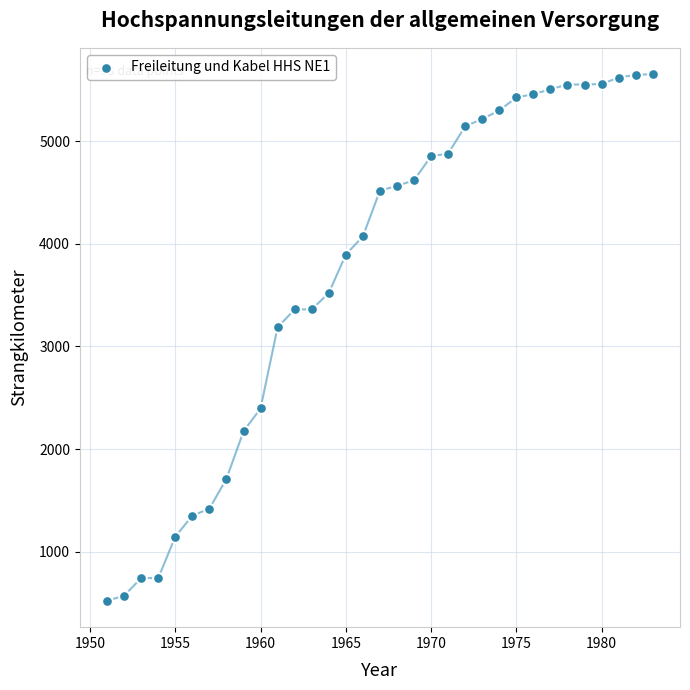

What Y value in the scatter plot is closest to 3087?

3188.0